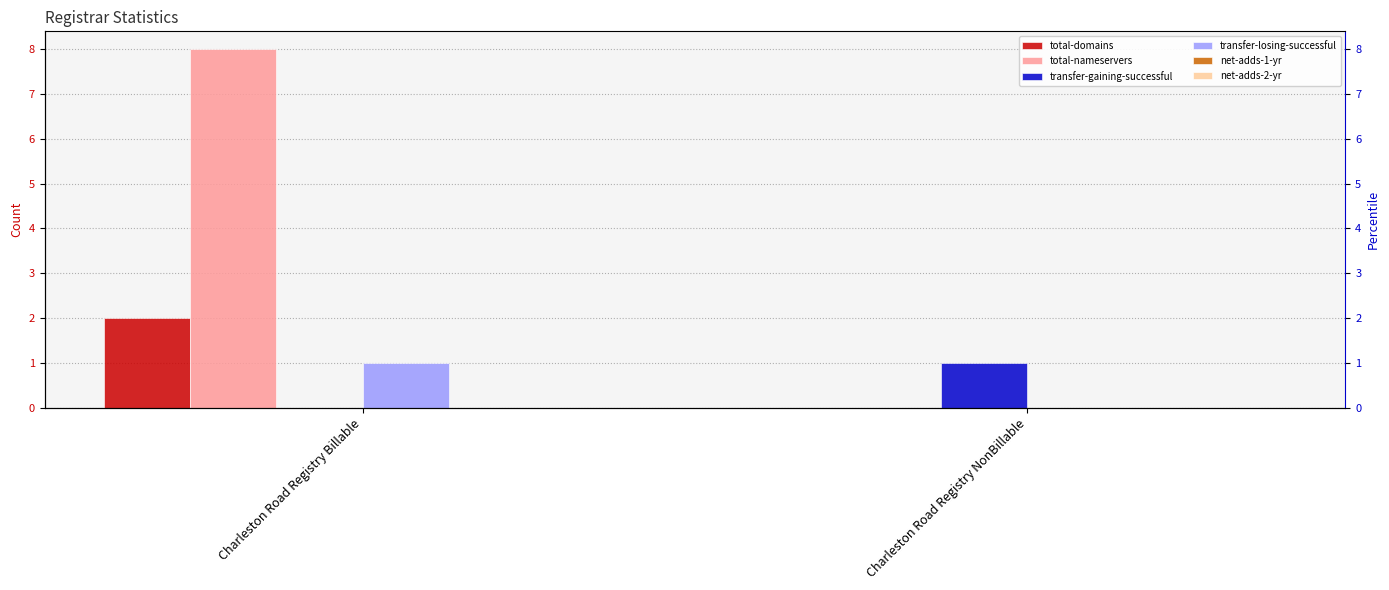

What is the difference between the transfer-gaining-successful values at Charleston Road Registry Billable and Charleston Road Registry NonBillable?

1